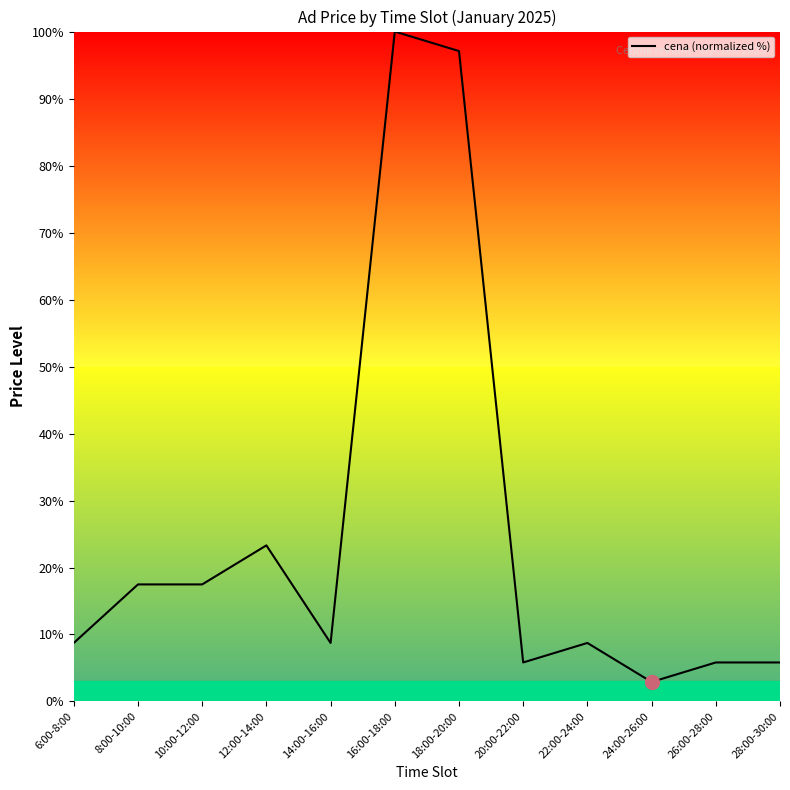

What position from the right is 24:00-26:00?

3